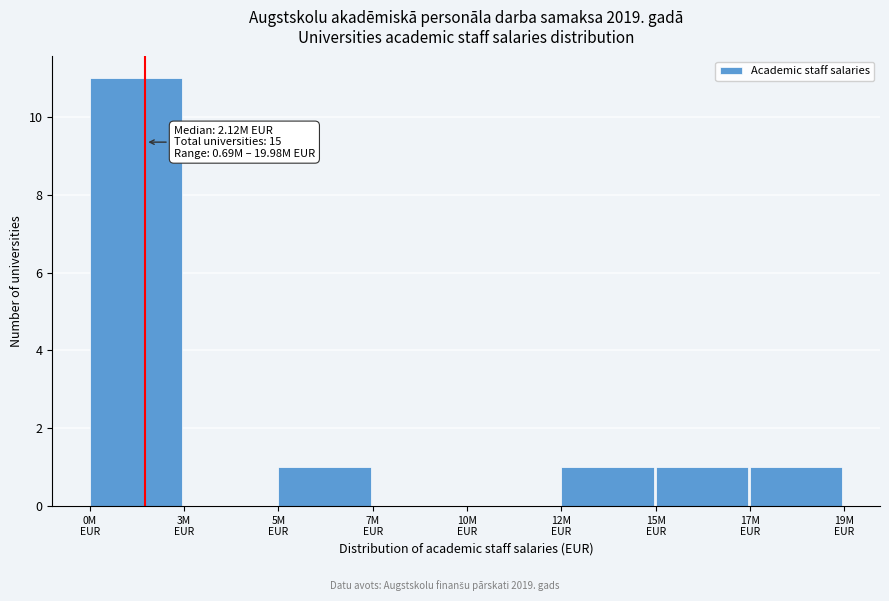

What is the sum of all values?

15